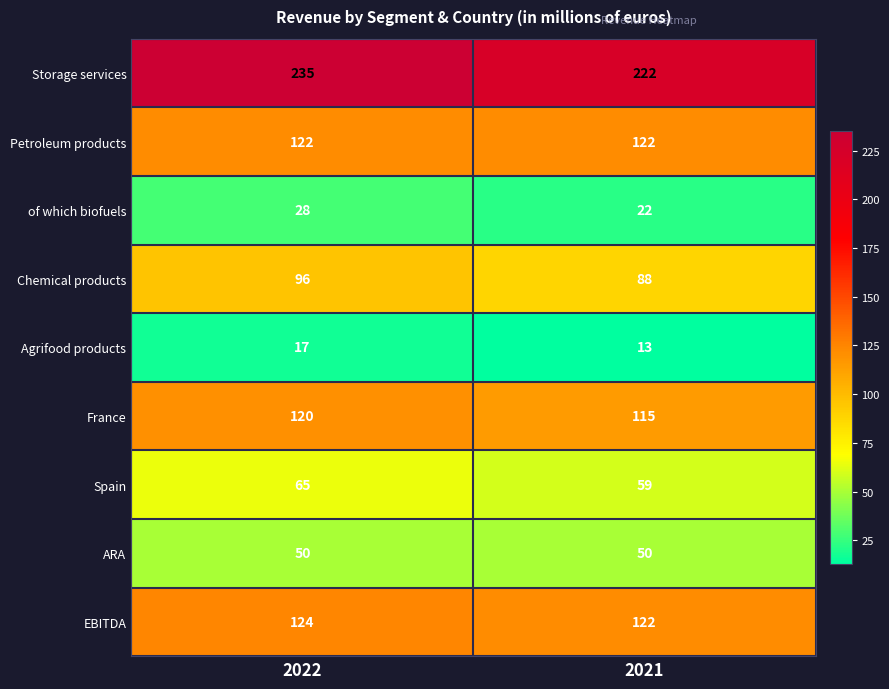

At how many categories does at least one series exceed 96?

2